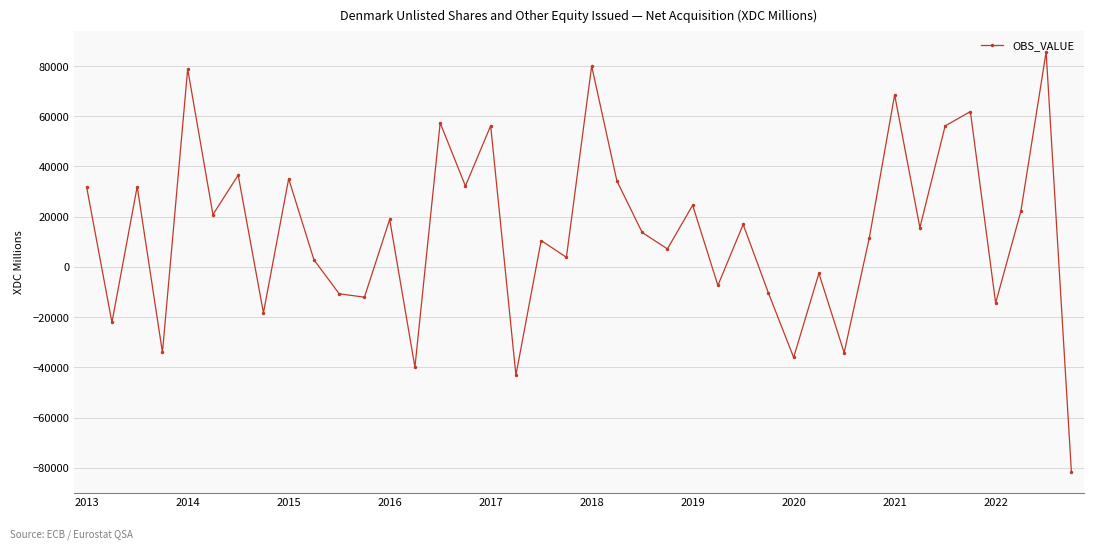

What is the smallest value displayed?

-81543